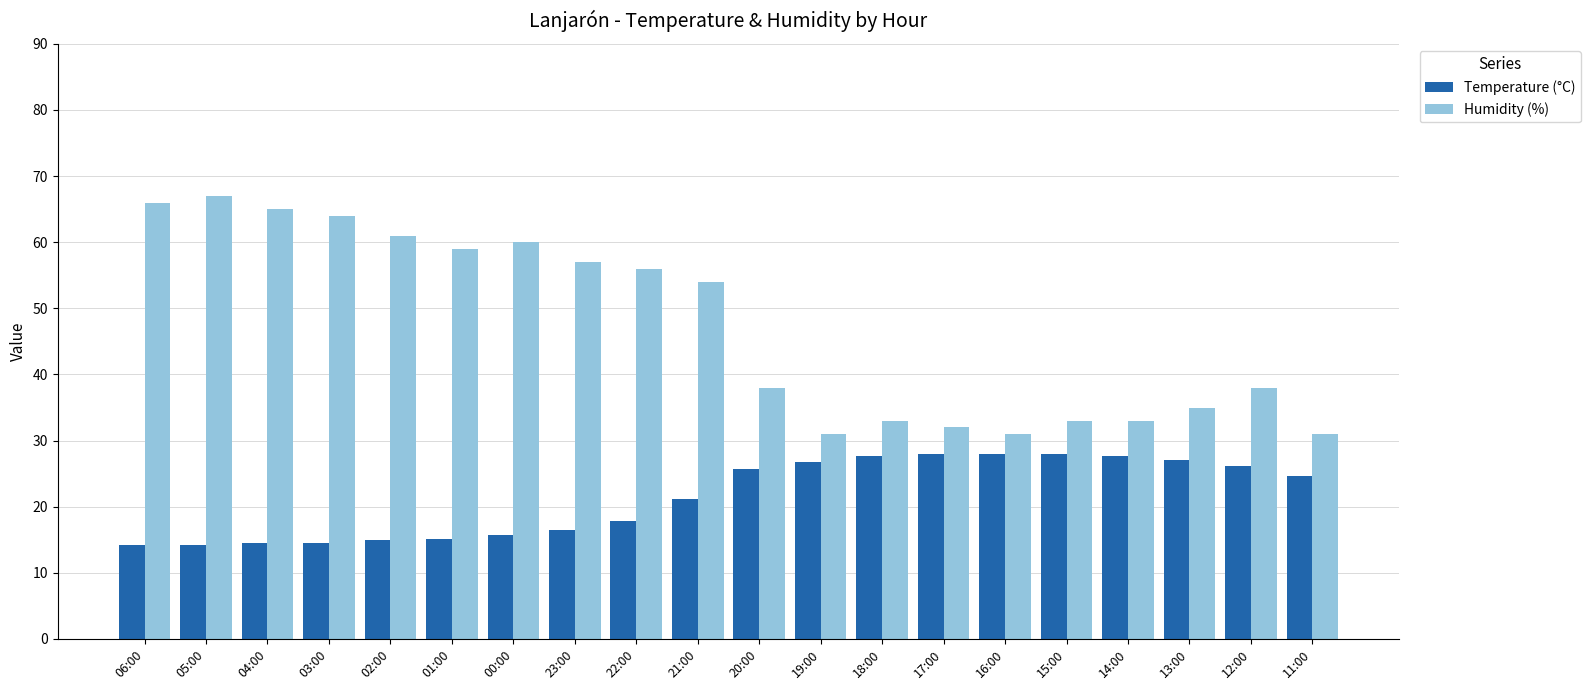

How many bars are there in each group?

2